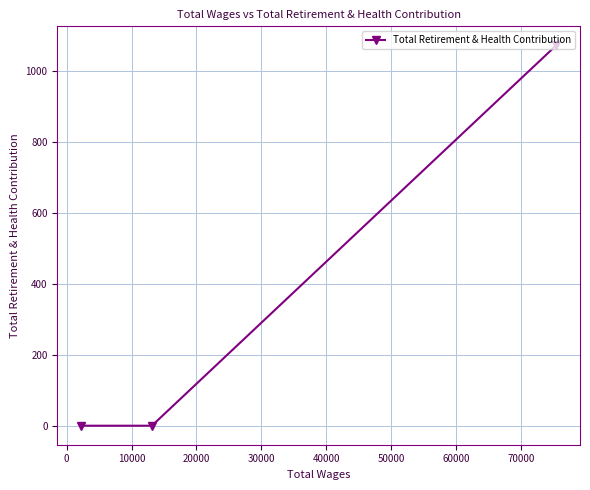

What is the sum of all values?

1072